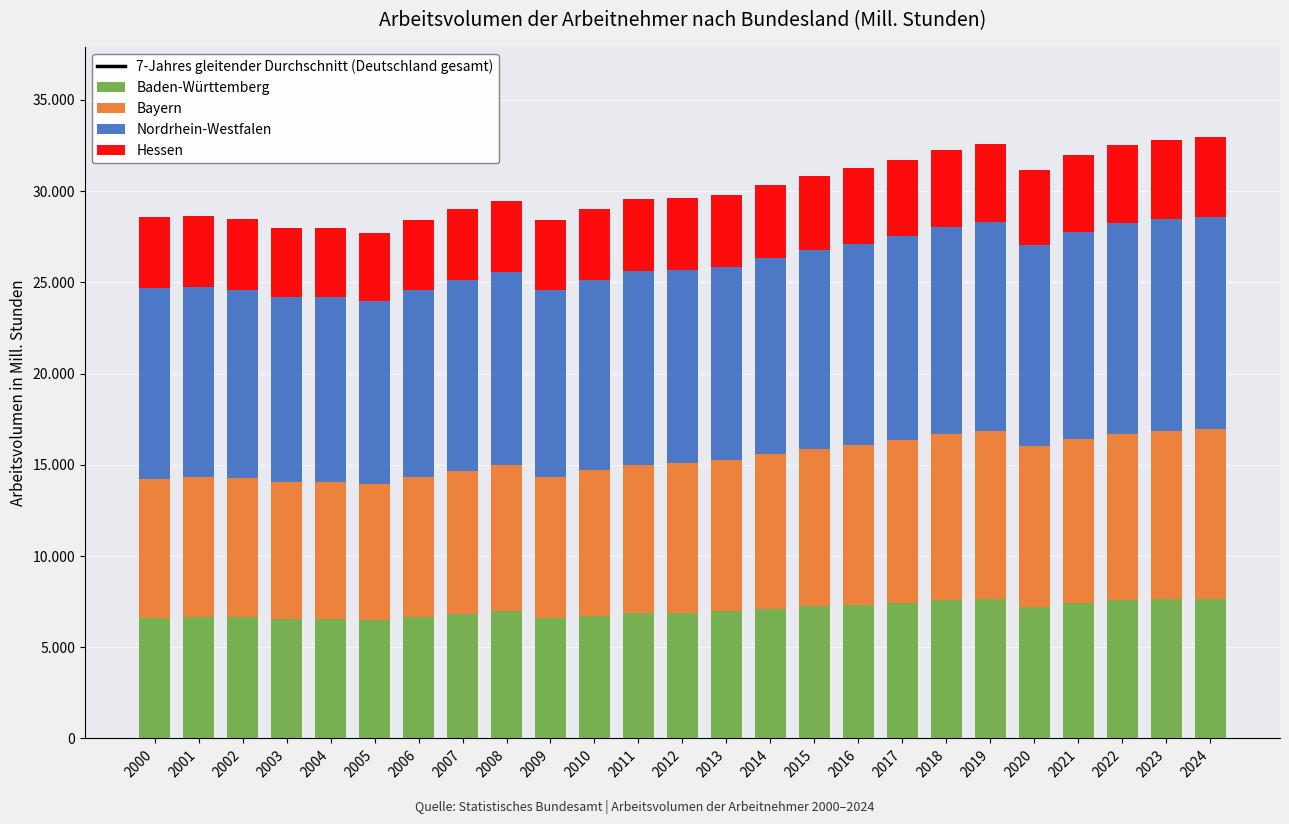

Reading left to right, transcribe all the data shown in this chart.

7-Jahres gleitender Durchschnitt (Deutschland gesamt): 2000=49487.1	2001=49070.7	2002=48532.3	2003=48302.8	2004=48280.4	2005=48385.0	2006=48352.4	2007=48588.9	2008=48937.9	2009=49361.5	2010=49635.4	2011=49884.6	2012=50160.8	2013=50752.5	2014=51301.2	2015=51836.9	2016=52441.9	2017=52696.9	2018=53027.9	2019=53365.8	2020=53665.6	2021=53880.3	2022=53783.2	2023=54498.8	2024=54728.2
Baden-Württemberg: 2000=6629.5	2001=6670.6	2002=6653.3	2003=6570.5	2004=6567.2	2005=6516.4	2006=6662.2	2007=6816.8	2008=6968.7	2009=6584.5	2010=6730.5	2011=6877.7	2012=6902.6	2013=6991.4	2014=7112.4	2015=7234.4	2016=7331.3	2017=7447.6	2018=7596.7	2019=7639.4	2020=7210.8	2021=7410.2	2022=7566.6	2023=7649.2	2024=7665.0
Bayern: 2000=7605.4	2001=7661.3	2002=7616.8	2003=7485.4	2004=7498.2	2005=7440.5	2006=7658.2	2007=7857.8	2008=8006.6	2009=7766.2	2010=7973.9	2011=8124.3	2012=8178.0	2013=8291.9	2014=8463.6	2015=8643.0	2016=8756.8	2017=8912.5	2018=9093.6	2019=9188.1	2020=8799.6	2021=9019.2	2022=9098.3	2023=9200.0	2024=9281.8
Nordrhein-Westfalen: 2000=10473.4	2001=10424.1	2002=10320.7	2003=10159.4	2004=10146.6	2005=10035.4	2006=10259.7	2007=10446.1	2008=10598.7	2009=10255.9	2010=10441.1	2011=10632.9	2012=10600.5	2013=10564.5	2014=10756.6	2015=10904.7	2016=11040.1	2017=11192.7	2018=11339.0	2019=11460.9	2020=11061.6	2021=11357.3	2022=11567.2	2023=11622.1	2024=11647.3
Hessen: 2000=3889.8	2001=3889.8	2002=3860.7	2003=3780.3	2004=3790.0	2005=3741.5	2006=3824.1	2007=3887.9	2008=3915.1	2009=3809.0	2010=3872.0	2011=3938.2	2012=3927.9	2013=3916.9	2014=3986.7	2015=4046.9	2016=4122.9	2017=4179.3	2018=4240.9	2019=4275.6	2020=4077.4	2021=4193.7	2022=4313.6	2023=4353.2	2024=4374.0